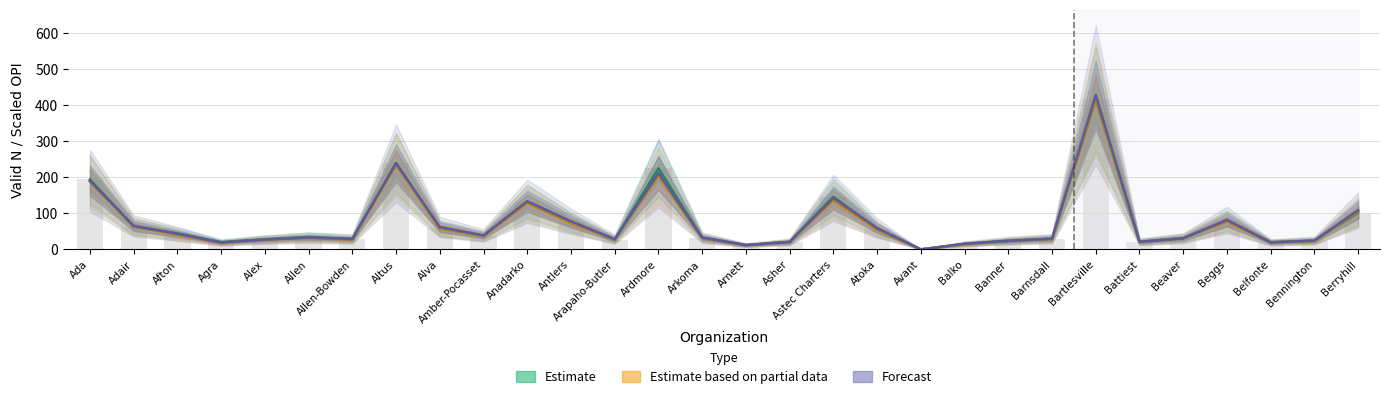

What is the average value of the Estimate based on partial data (Math OPI scaled) series?

72.4